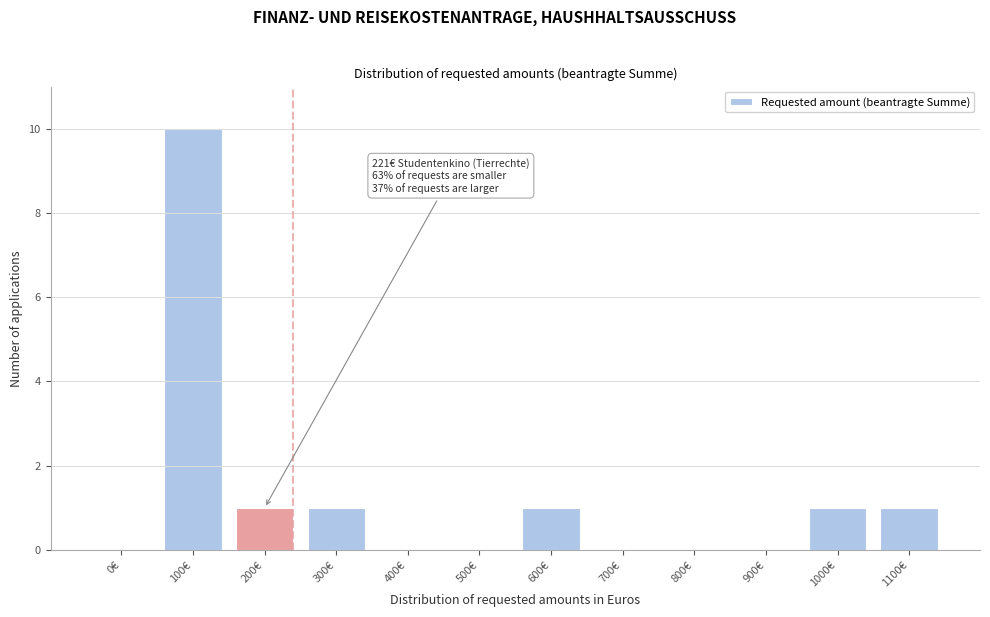

Reading left to right, list all the values displayed in this chart.

0€=0	100€=10	200€=1	300€=1	400€=0	500€=0	600€=1	700€=0	800€=0	900€=0	1000€=1	1100€=1